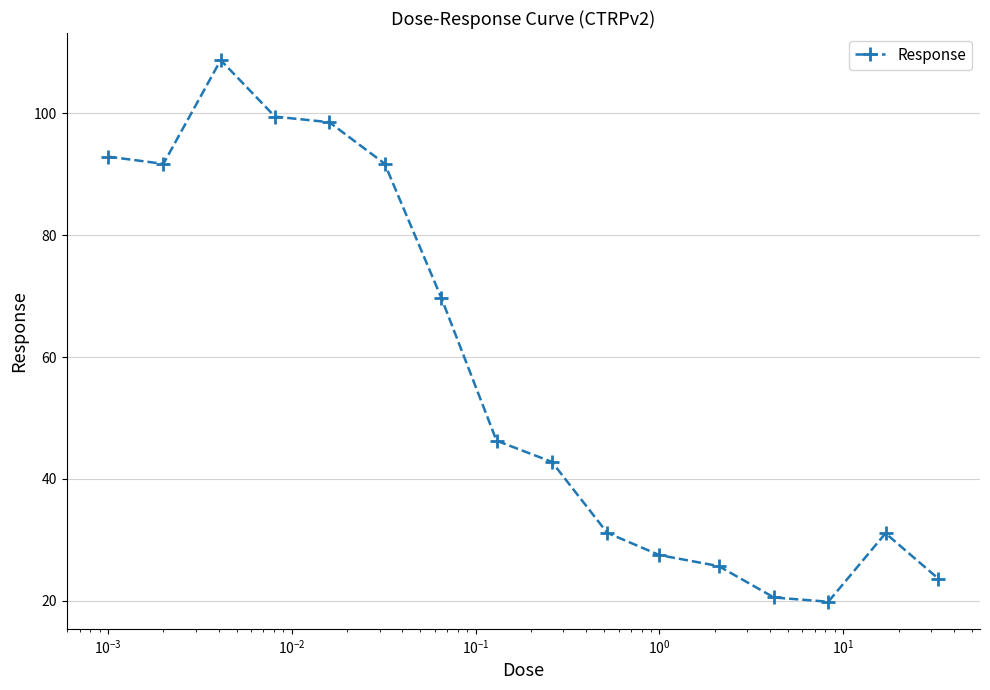

True or false: the data has more than 0 interior local peaks.

True